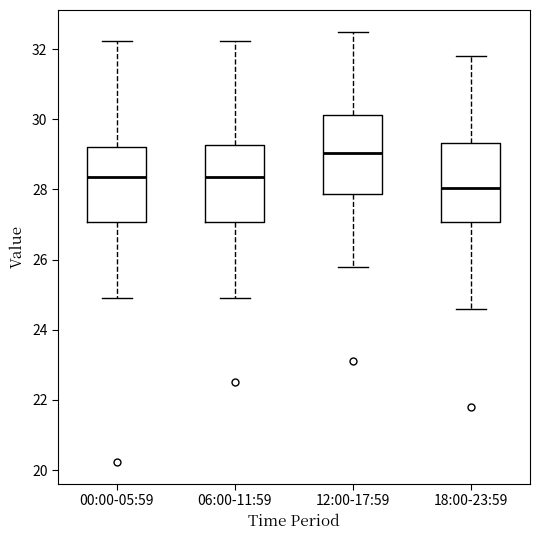

Reading left to right, transcribe this box plot: for each box, give where its median line is, the range the box spans, and where its two whiskers end, as read against the y-axis. The values are not printed on the chart, so give them approximately, as read against the axis.

00:00-05:59: median 28.4, box 27.0 to 29.2, whiskers 25.0 to 32.2
06:00-11:59: median 28.4, box 27.0 to 29.2, whiskers 25.0 to 32.2
12:00-17:59: median 29.0, box 27.8 to 30.2, whiskers 25.8 to 32.6
18:00-23:59: median 28.0, box 27.0 to 29.4, whiskers 24.6 to 31.8